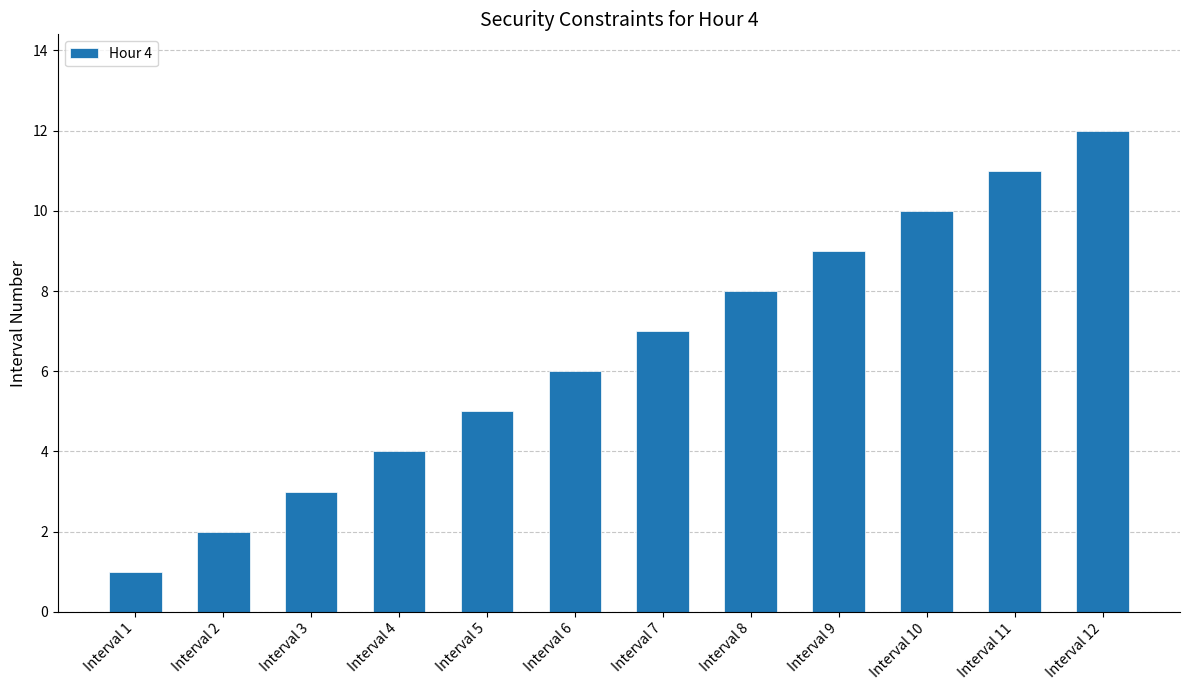

Which has a higher value, Interval 7 or Interval 1?

Interval 7